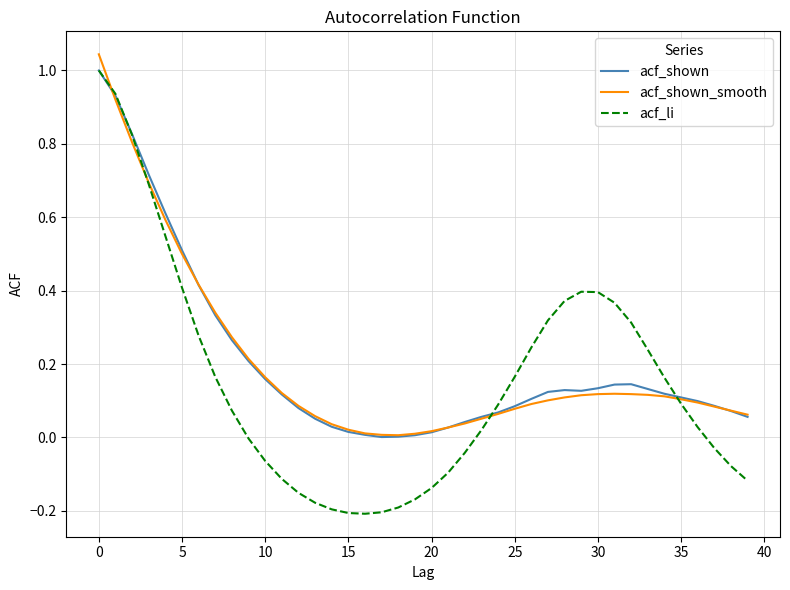

After their last crossing, which series has the higher values: acf_shown or acf_shown_smooth?

acf_shown_smooth